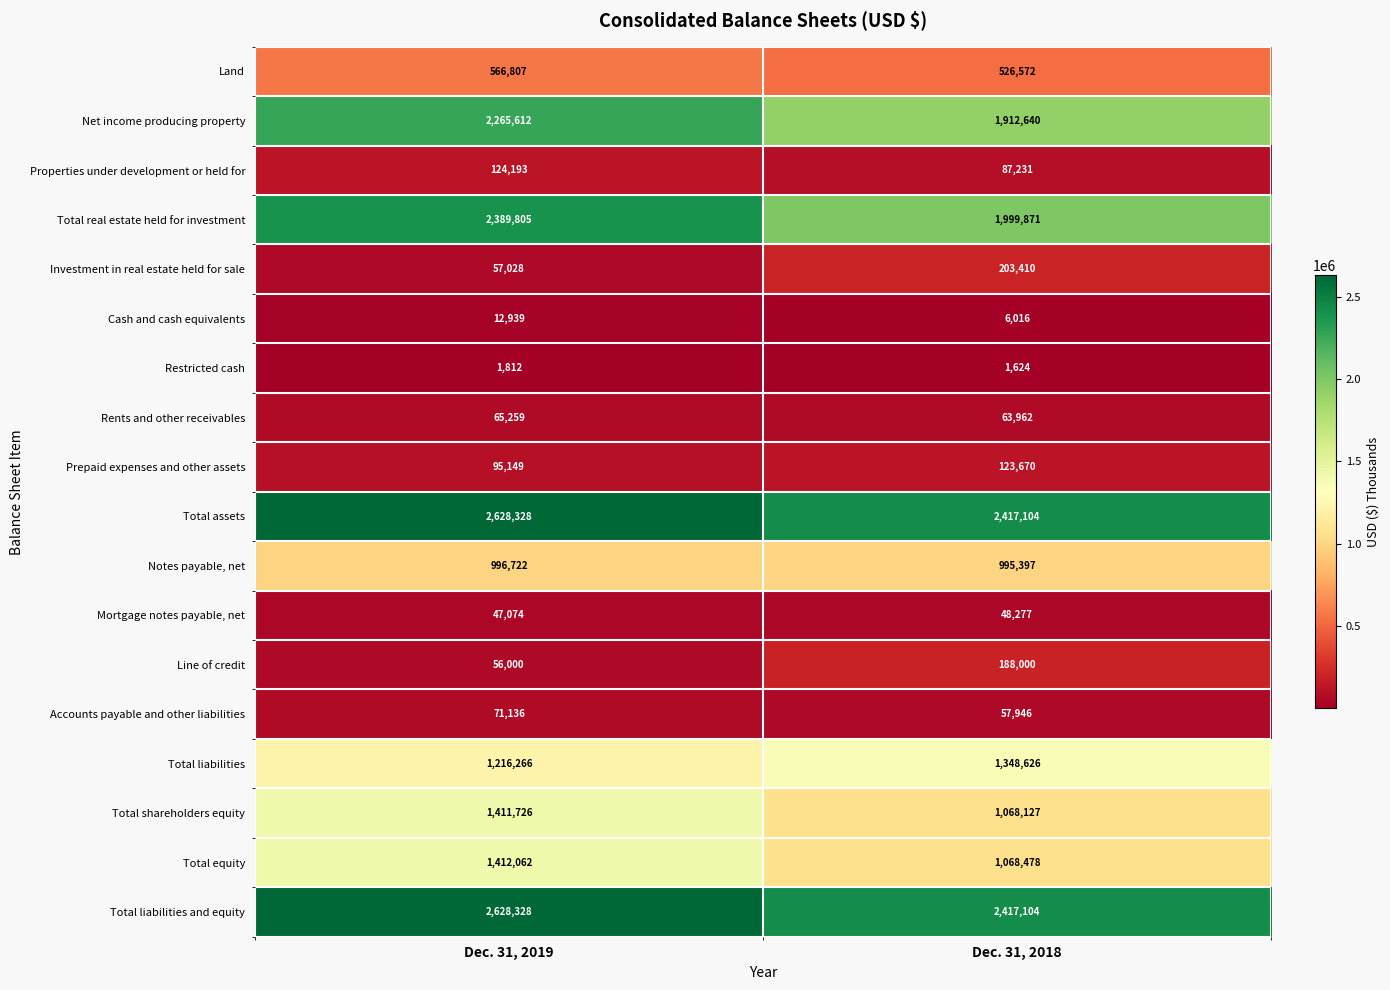

What is the maximum value shown in the chart?

2628328